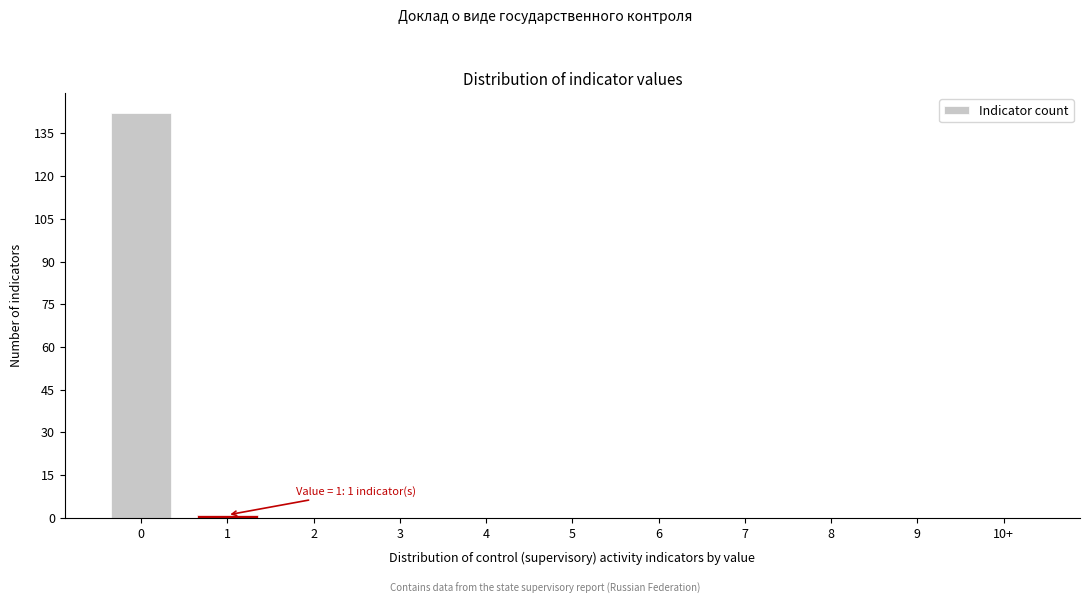

Reading right to left, transcribe all the data shown in this chart.

10+=0	9=0	8=0	7=0	6=0	5=0	4=0	3=0	2=0	1=1	0=142